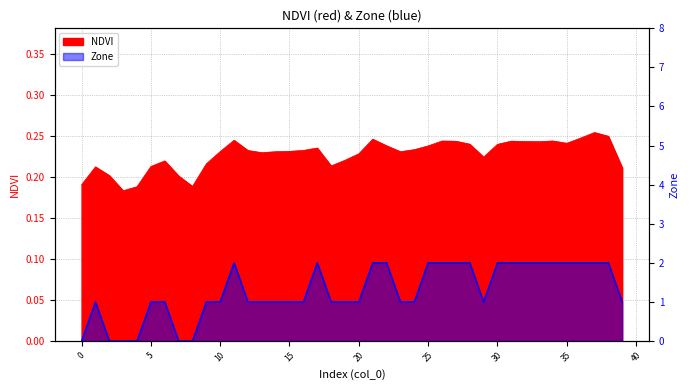

The NDVI series shows 0.1 at 17. True or false?

False